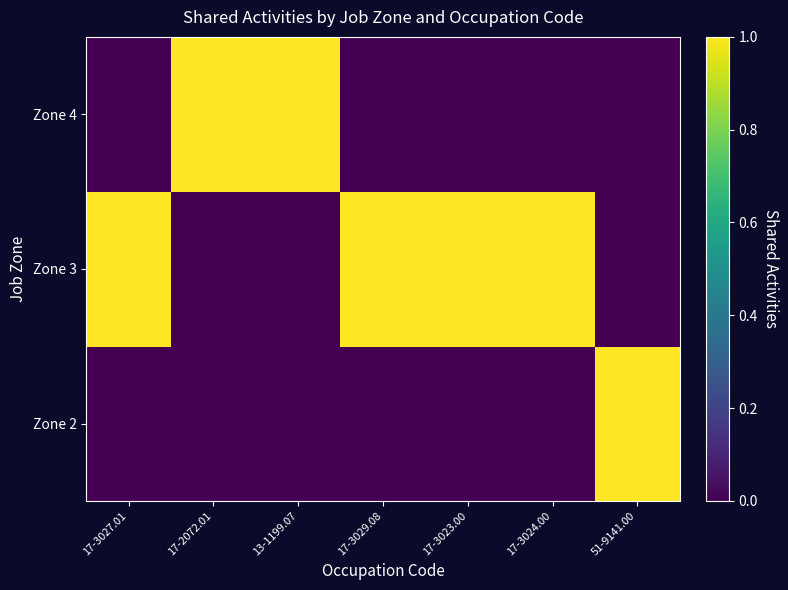

List the series in order of their peak value, lowest first.

Zone 2, Zone 3, Zone 4